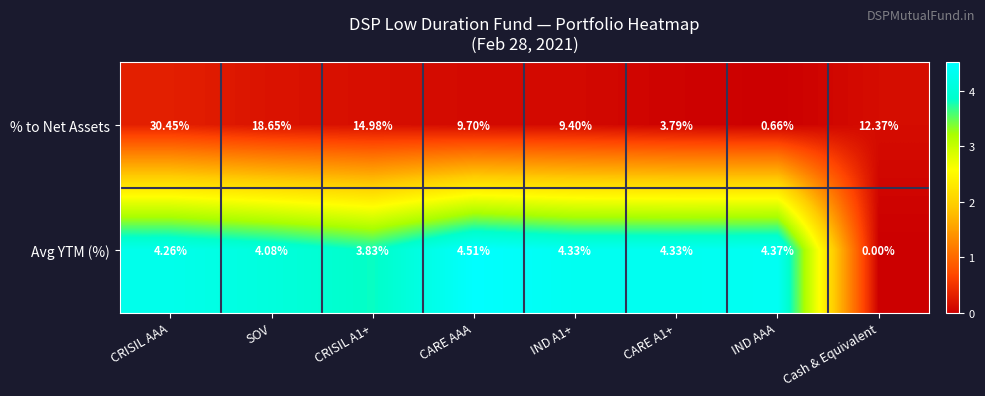

At CRISIL AAA, list the series in order from largest to smallest.

% to Net Assets, Avg YTM (%)